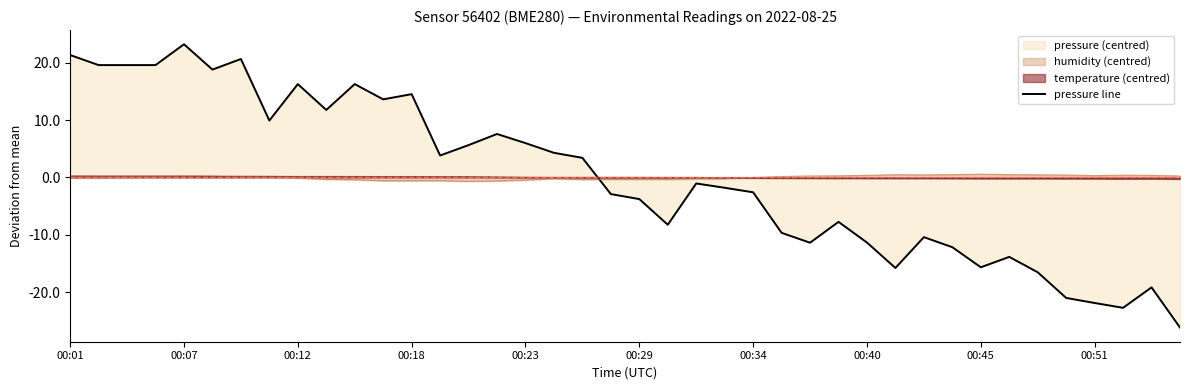

Is it true that temperature (centred) equals 0.2 at 00:18?

True